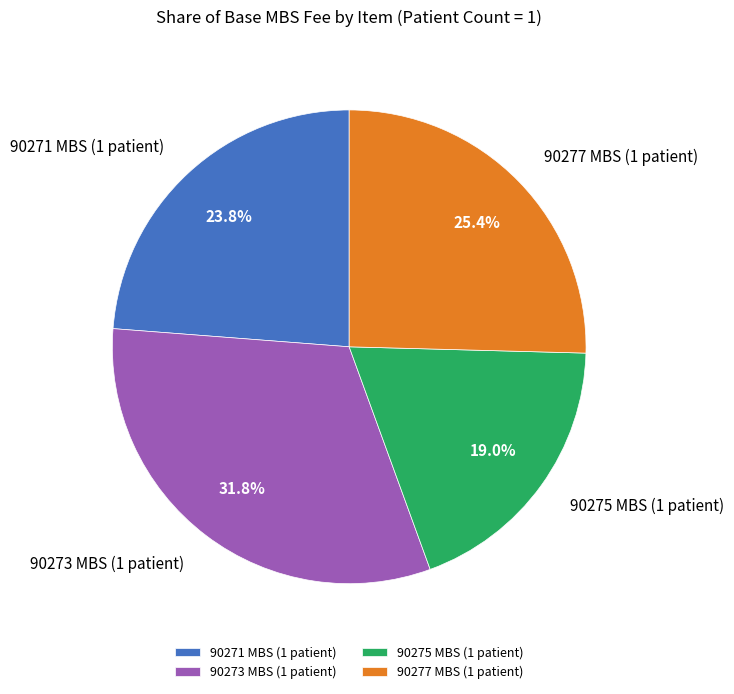

Rank the categories by value from lowest to highest.

90275 MBS (1 patient), 90271 MBS (1 patient), 90277 MBS (1 patient), 90273 MBS (1 patient)